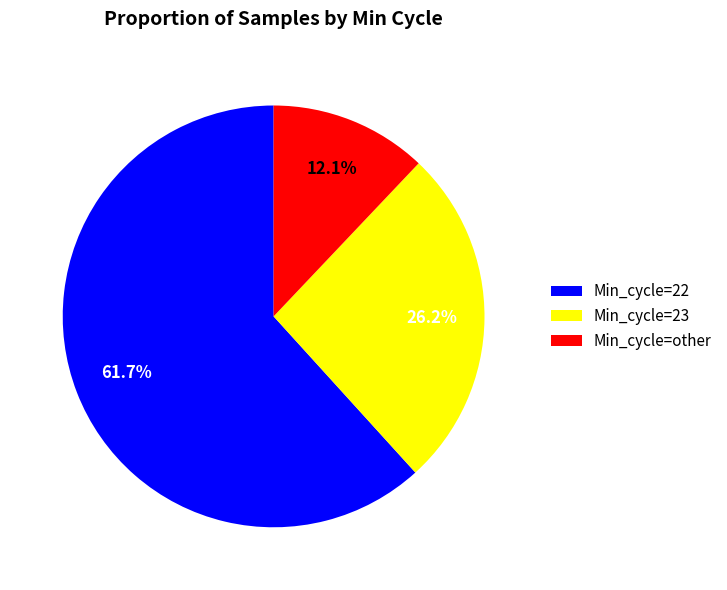

Which slice is the smallest?

Min_cycle=other